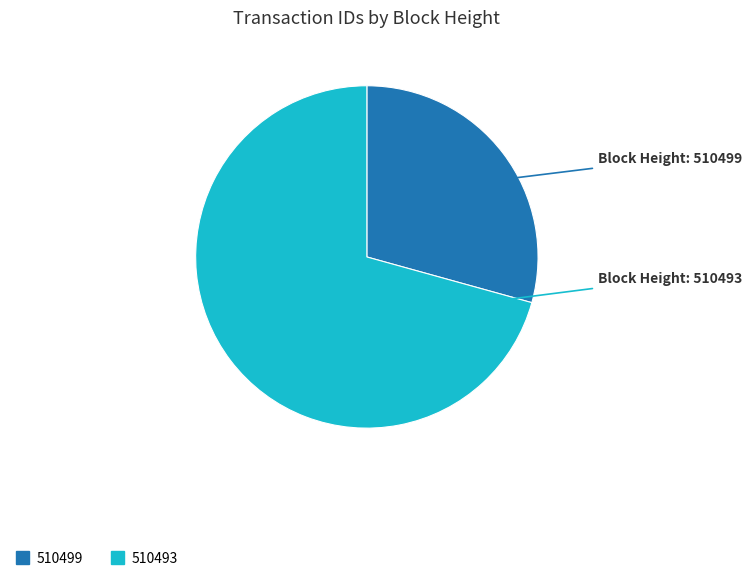

Rank the categories by value from lowest to highest.

510499, 510493